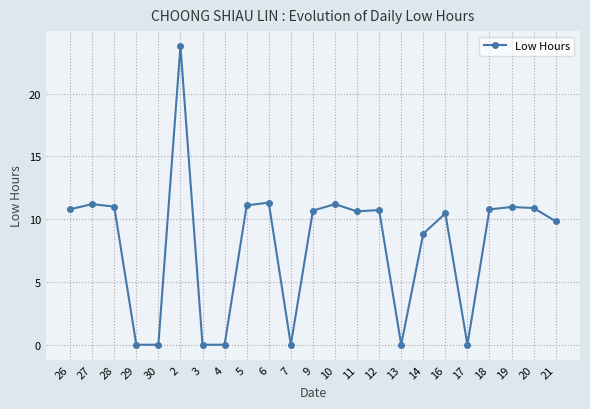

True or false: there are more than 0 points higher than both neighbors.

True